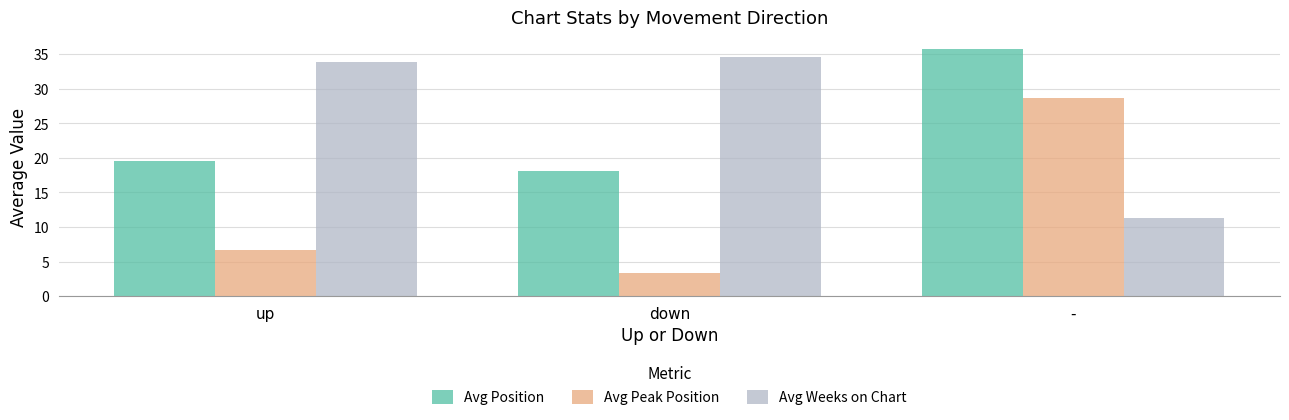

Is the value of Avg Weeks on Chart at down greater than the value of Avg Peak Position at up?

Yes